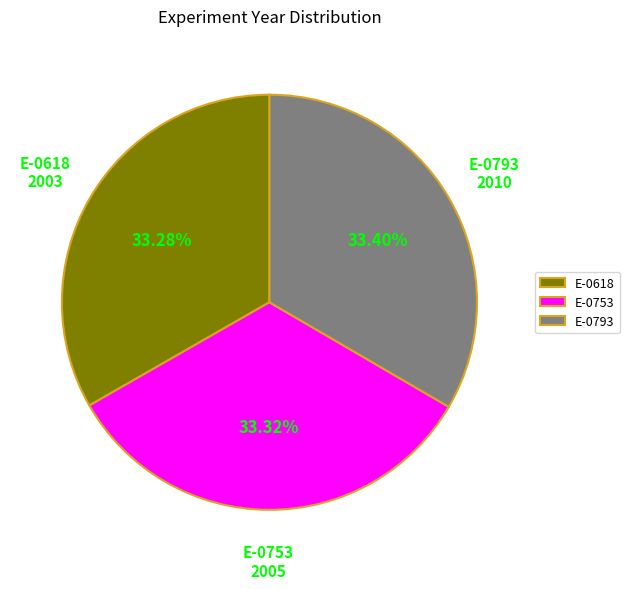

The E-0793 slice represents 24% of the pie. True or false?

False